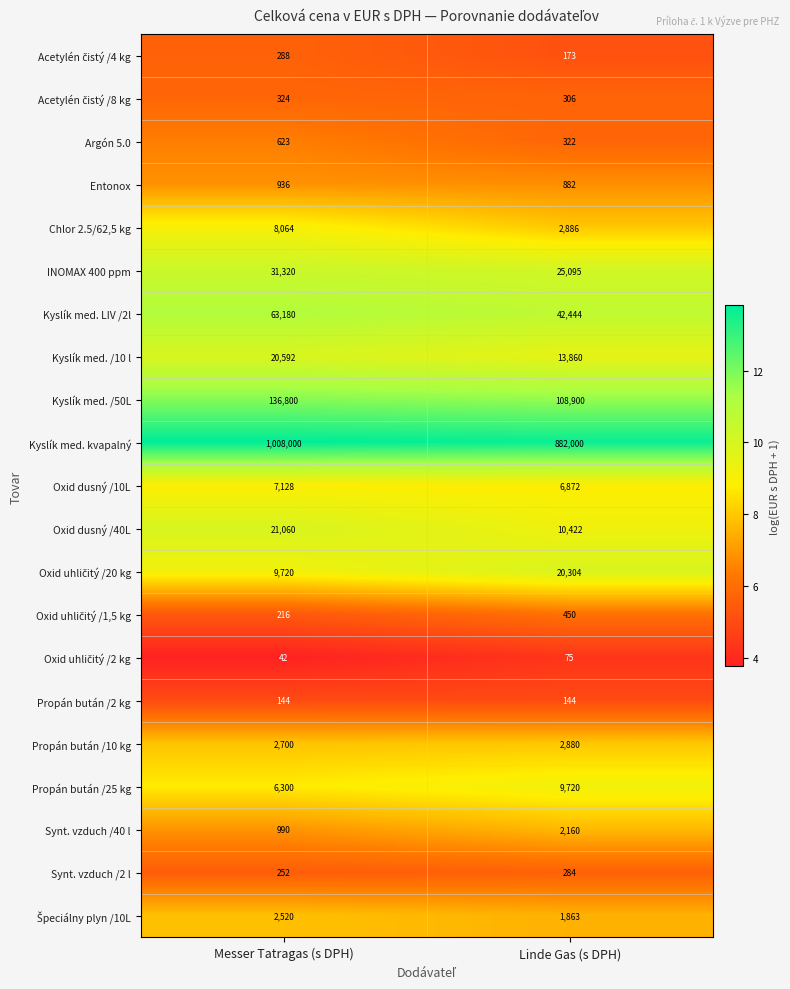

Which series has the largest total across all categories?

Kyslík med. kvapalný